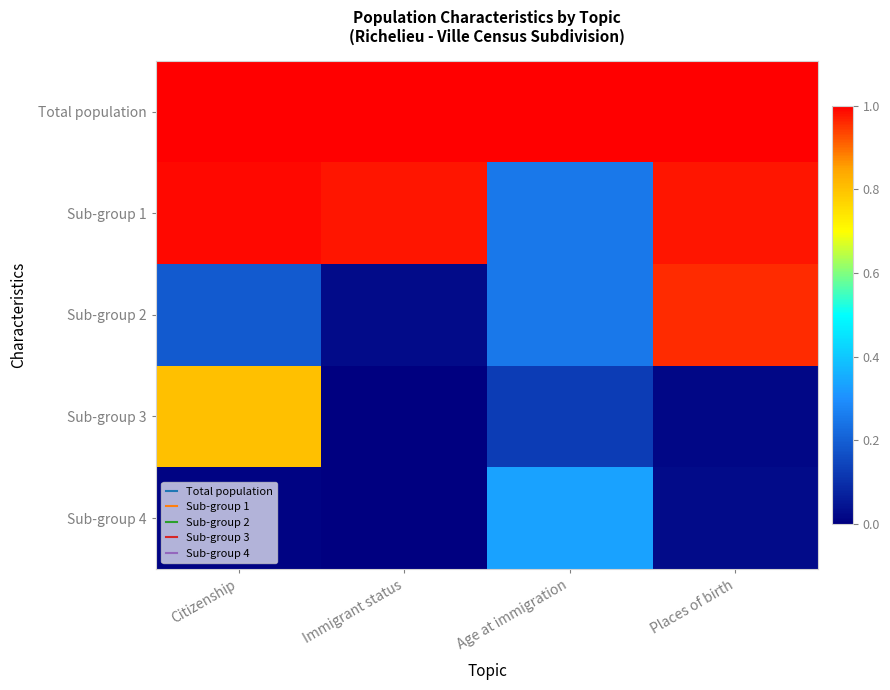

Reading left to right, extract all data points from this chart.

Total population: Citizenship=1.0	Immigrant status=1.0	Age at immigration=1.0	Places of birth=1.0
Sub-group 1: Citizenship=1.0	Immigrant status=1.0	Age at immigration=0.2	Places of birth=1.0
Sub-group 2: Citizenship=0.2	Immigrant status=0.0	Age at immigration=0.2	Places of birth=1.0
Sub-group 3: Citizenship=0.8	Immigrant status=0.0	Age at immigration=0.1	Places of birth=0.0
Sub-group 4: Citizenship=0.0	Immigrant status=0.0	Age at immigration=0.3	Places of birth=0.0